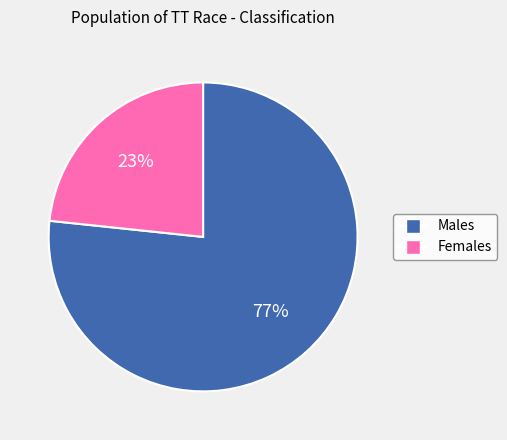

Is there a majority slice in this chart?

Yes